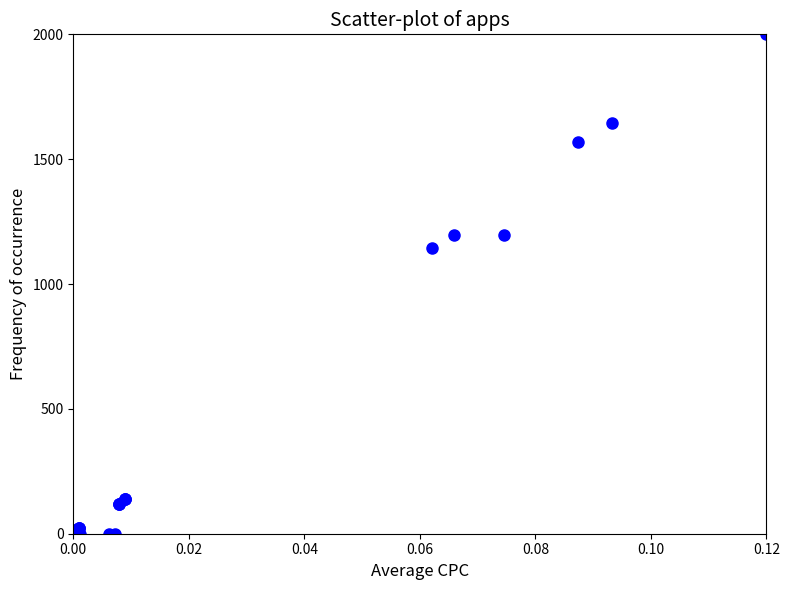

What Y value in the scatter plot is closest to 1000?

1143.1